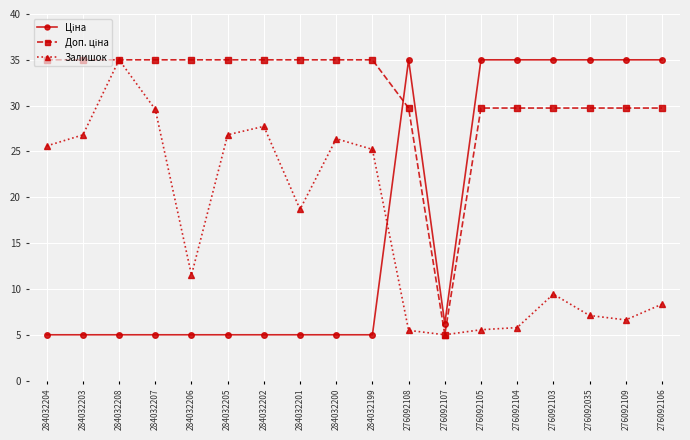

Which category has the highest value in the Залишок series?

284032208